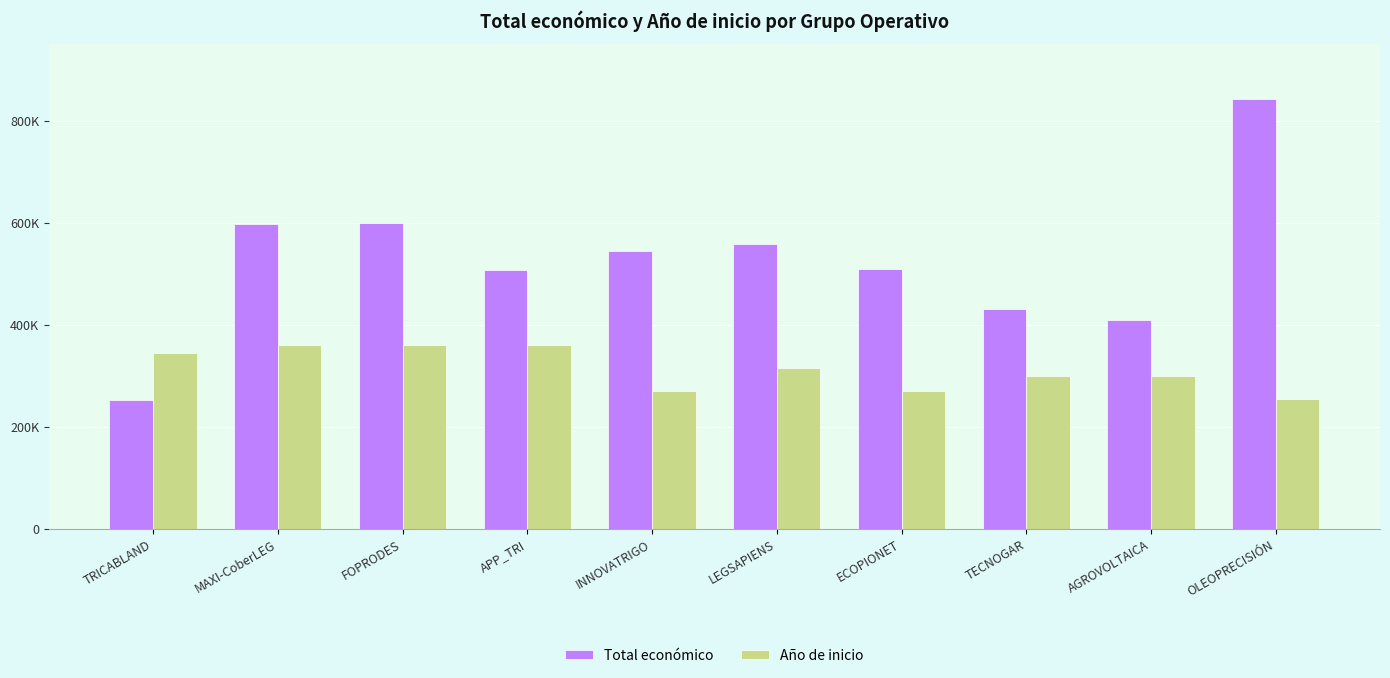

Reading left to right, transcribe all the data shown in this chart.

Total económico: 253281	598609	599211	507255	544637	559562	509019	432329	410154	842014
Año de inicio: 345000	360000	360000	360000	270000	315000	270000	300000	300000	255000